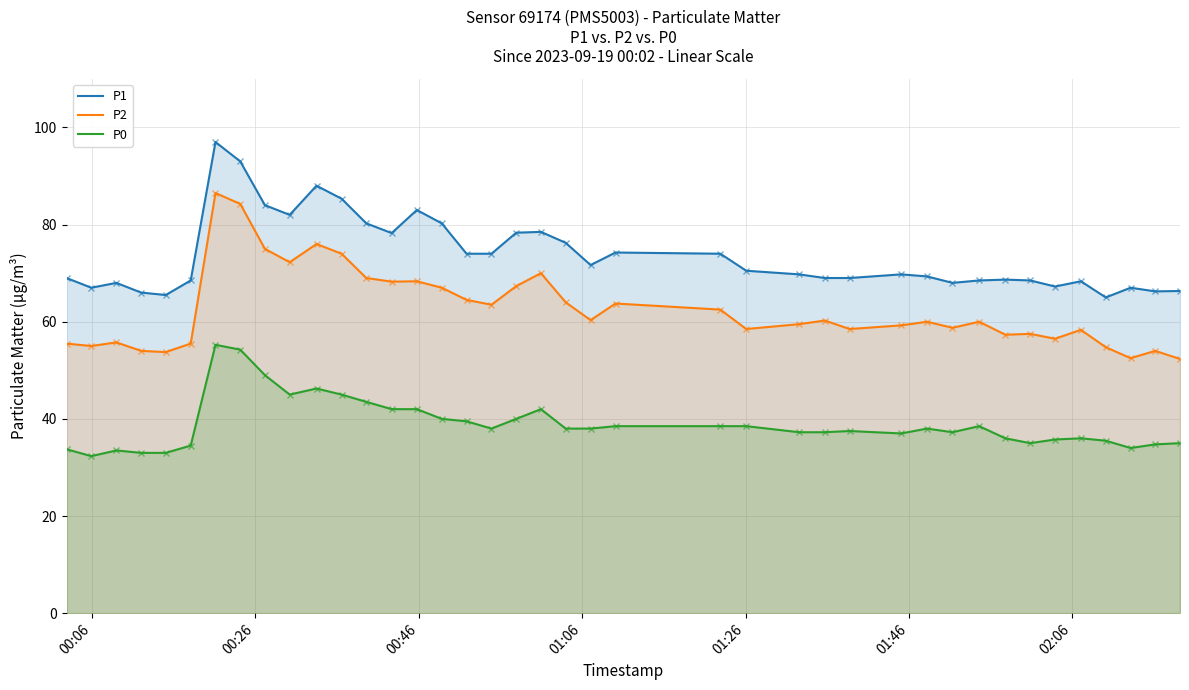

What is the greatest value displayed?

97.0